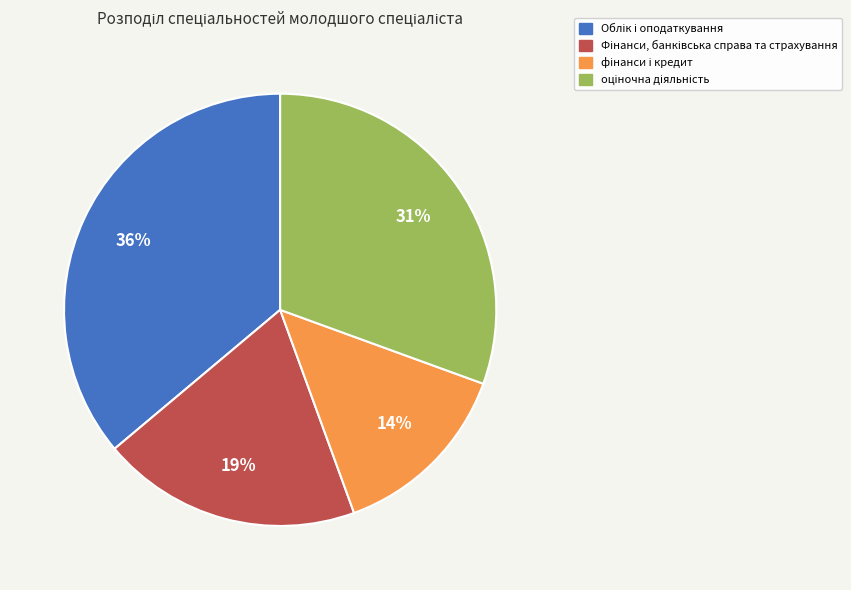

Is there a majority slice in this chart?

No